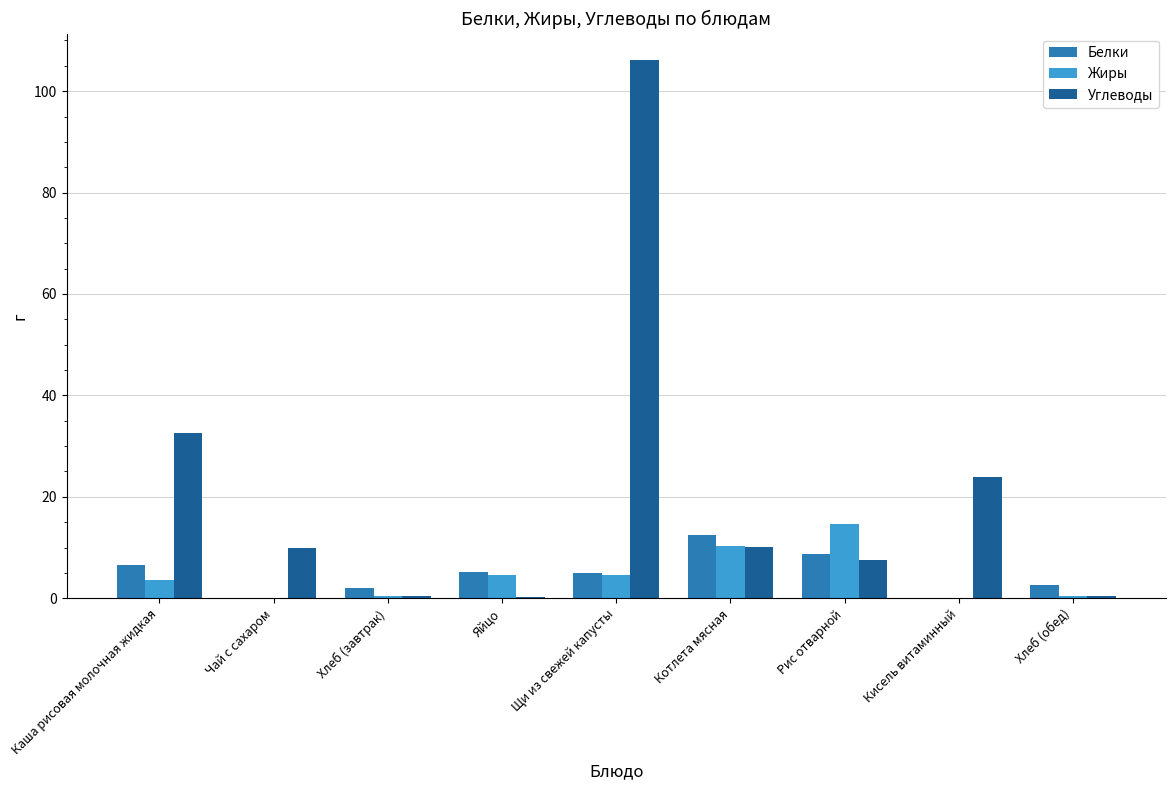

How many distinct data groups are displayed?

3